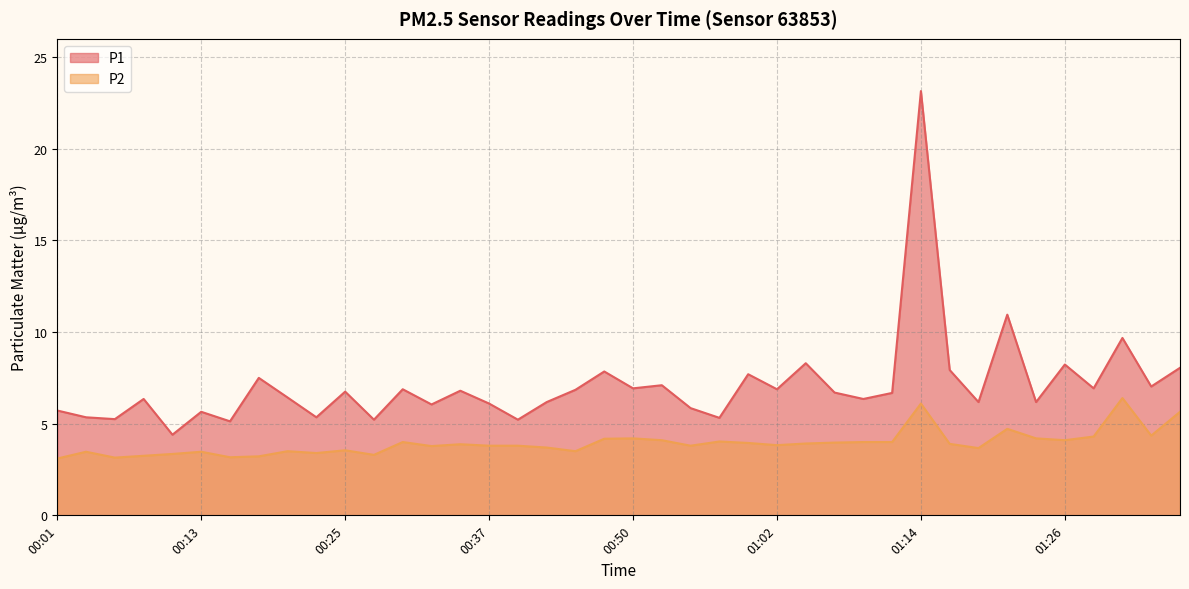

Where is P2 nearest to the value 4?

00:30